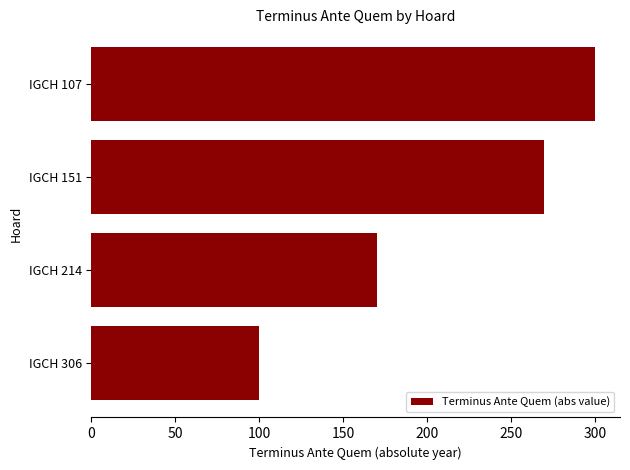

Where is the data nearest to the value 200?

IGCH 214